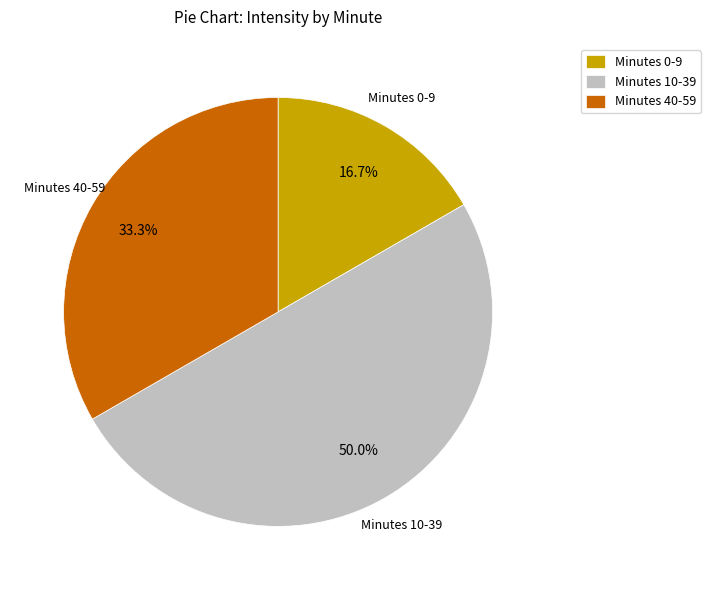

Does Minutes 40-59 account for over 50% of the chart?

No